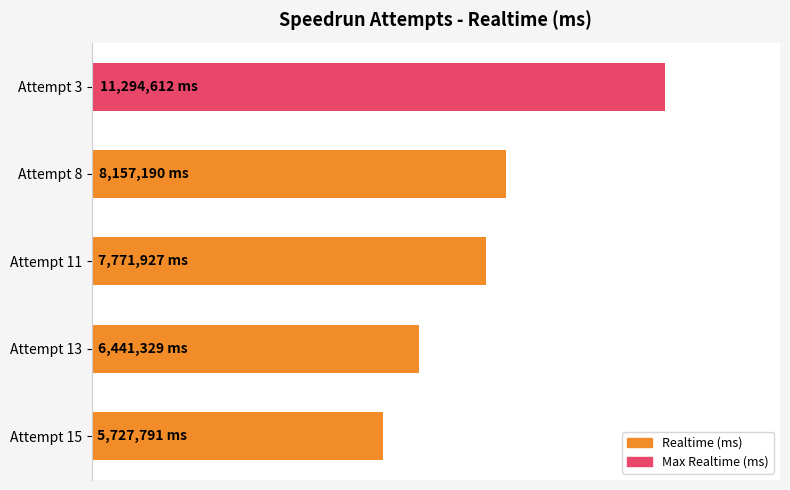

Rank the categories by value from highest to lowest.

Attempt 3, Attempt 8, Attempt 11, Attempt 13, Attempt 15